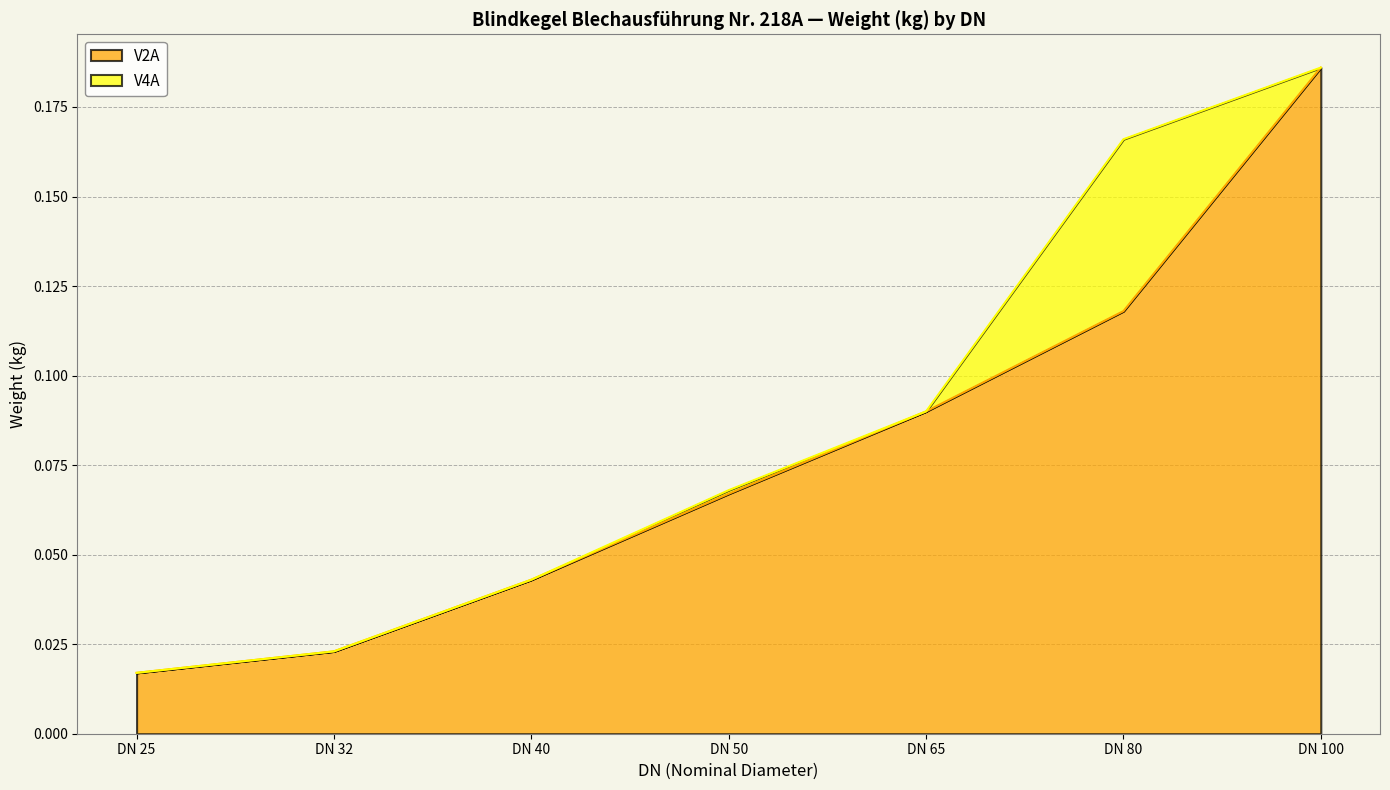

The chart shows a value of 0.2 at DN 80. True or false?

False